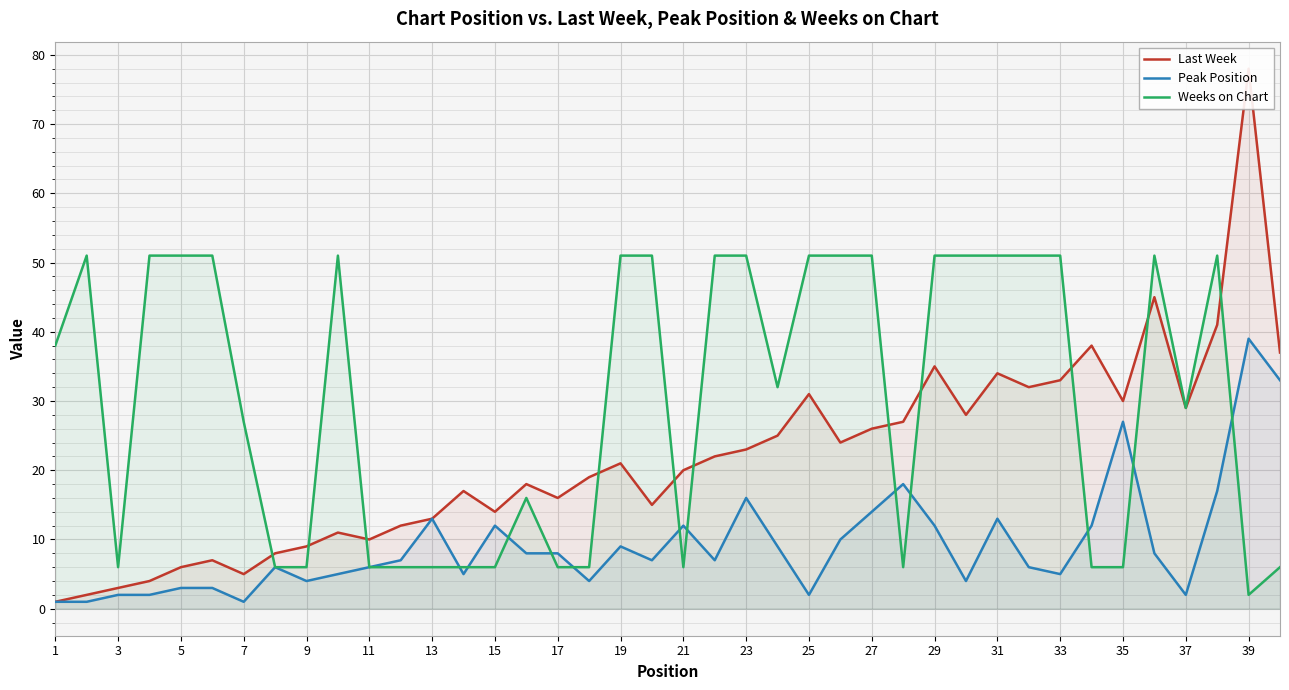

At which label is Weeks on Chart closest to 26?

7